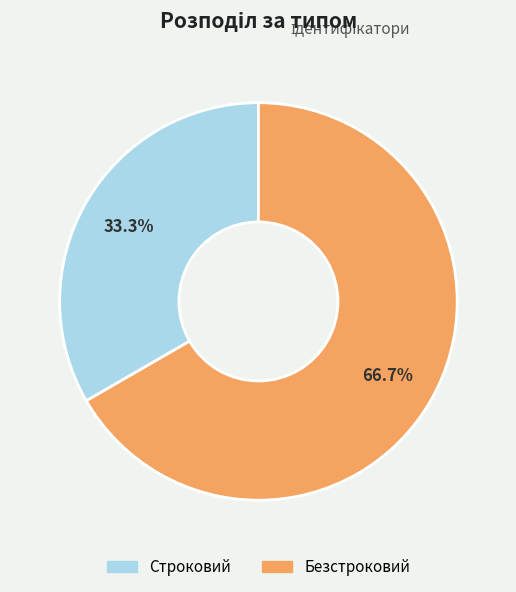

To the nearest percent, what percentage of the pie is Строковий?

33%